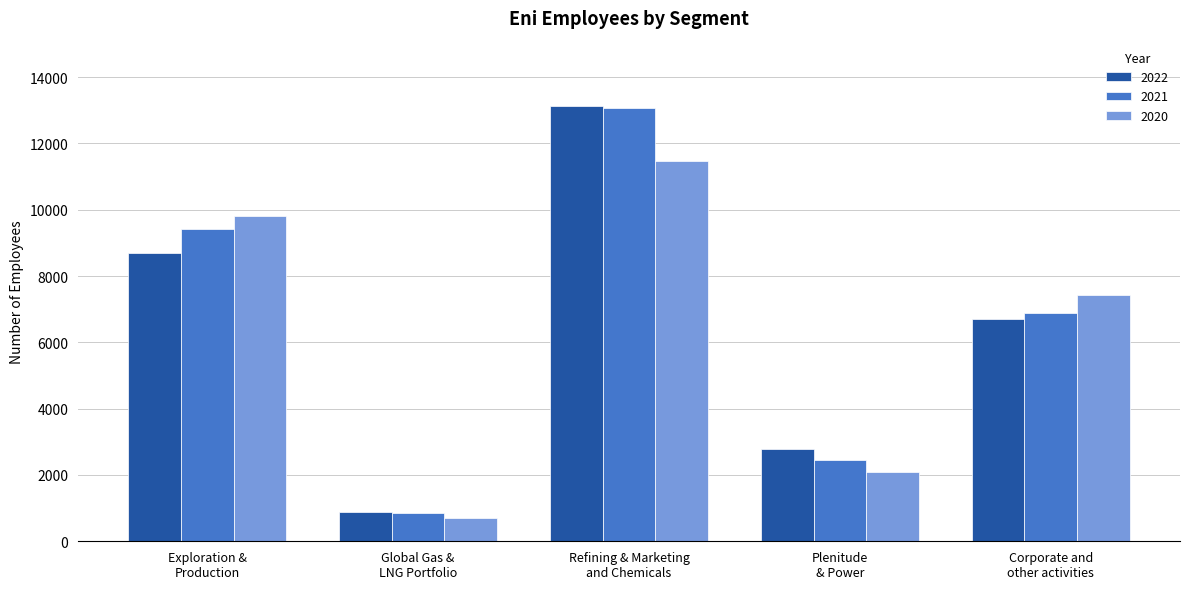

Which series has the widest spread of values?

2022